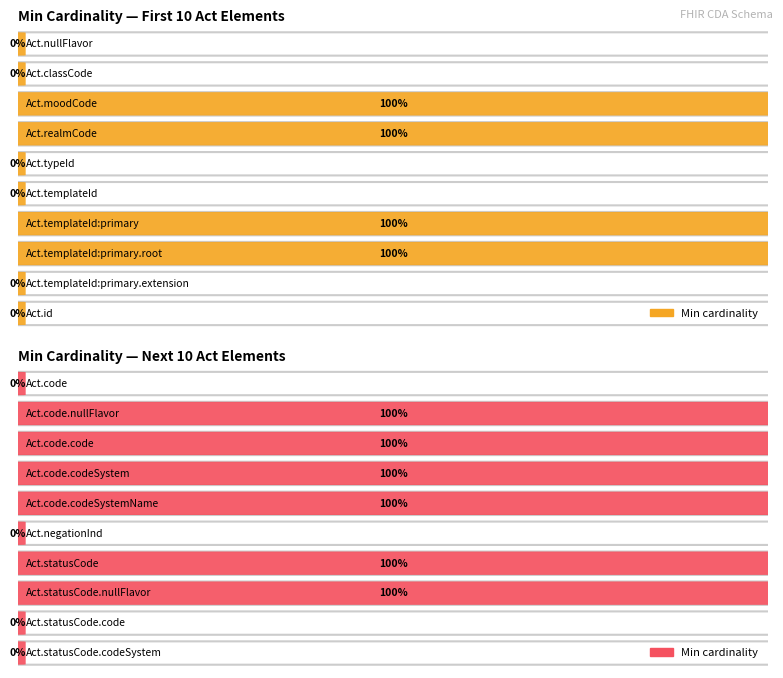

What is the label of the 14th bar from the left?

Act.code.codeSystem